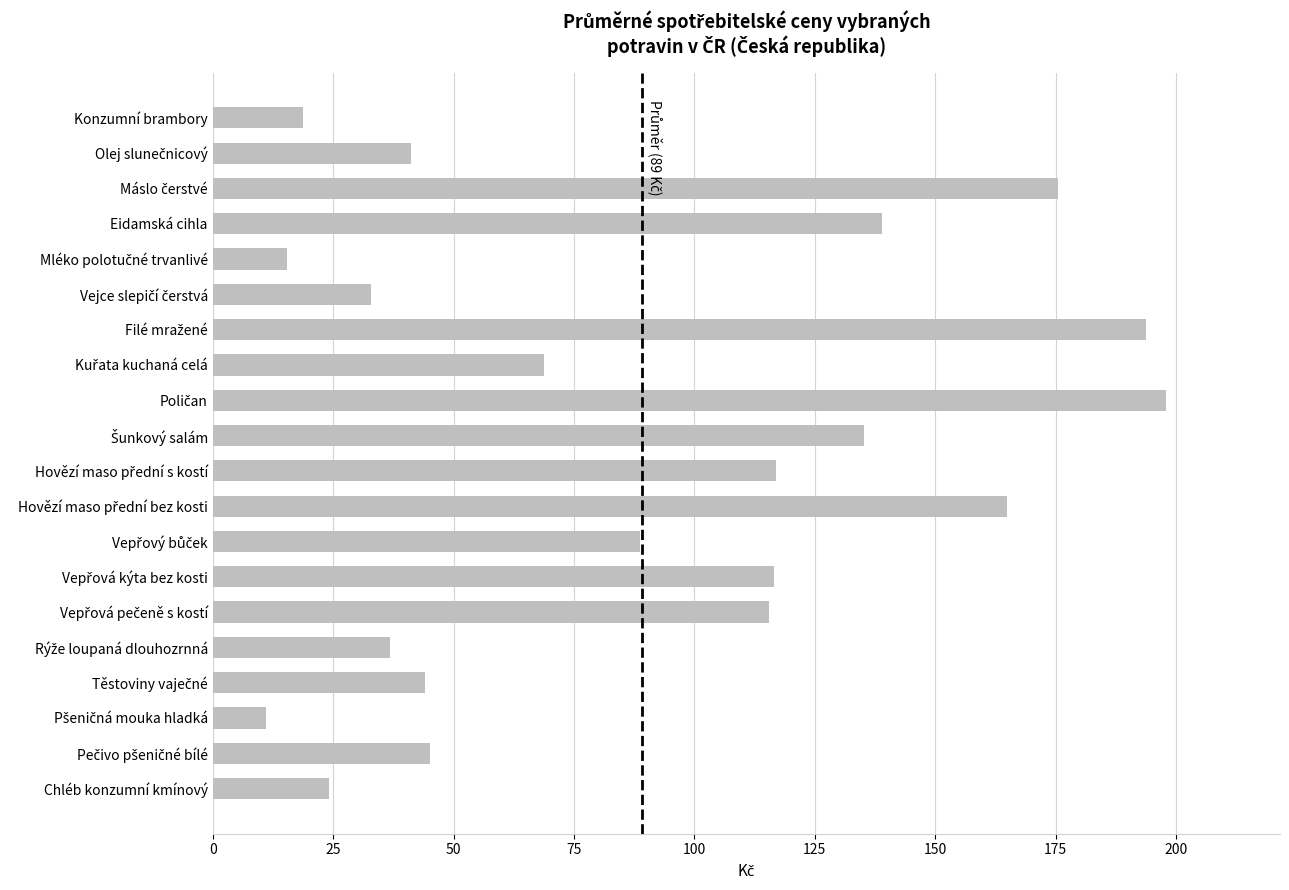

What is the average value?

89.1